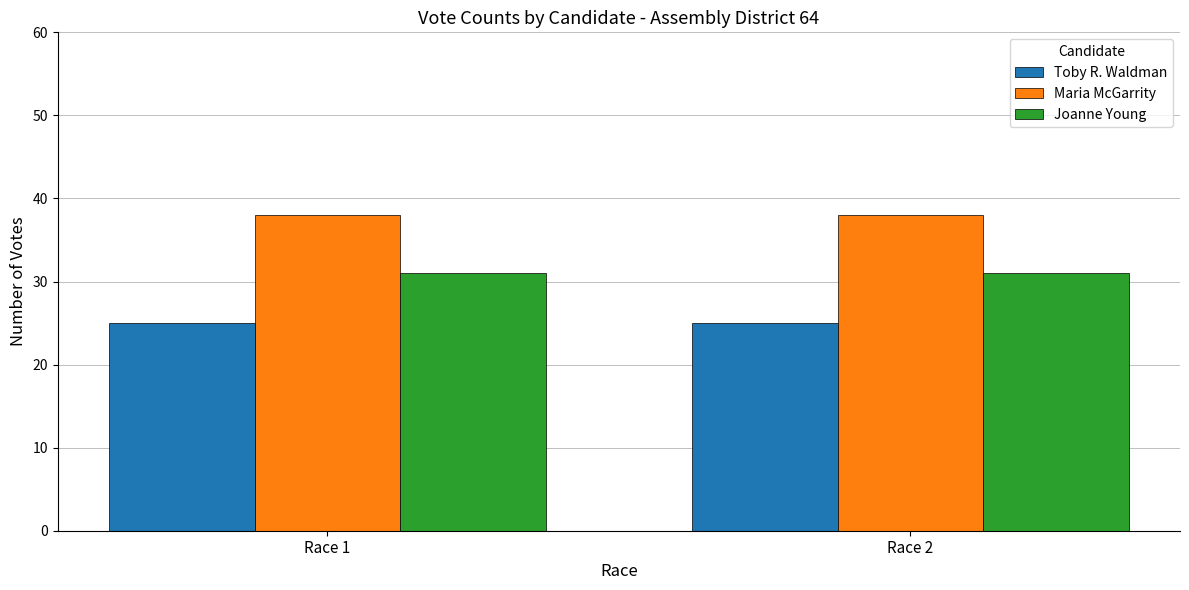

How many distinct data groups are displayed?

3